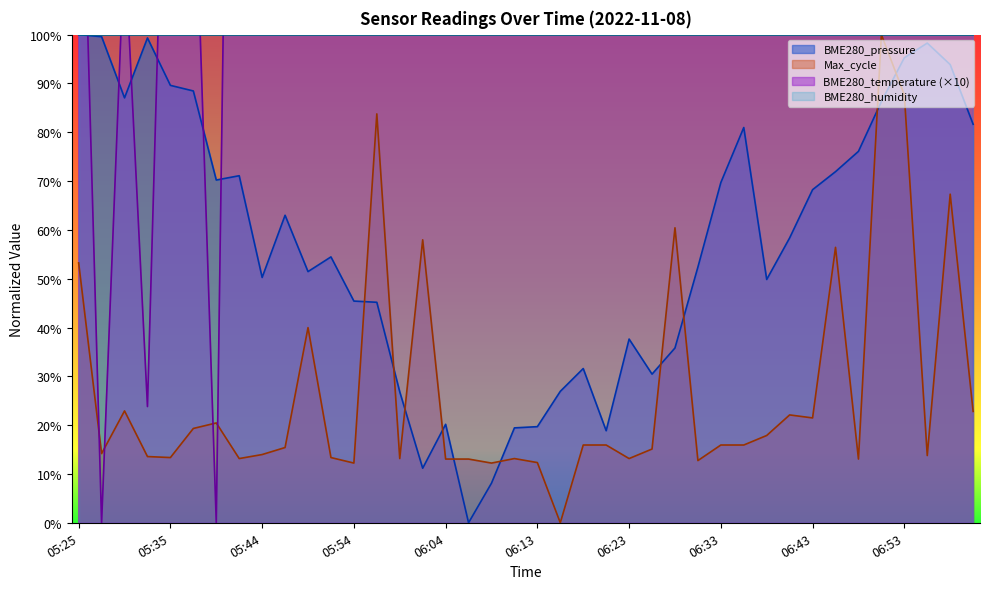

At which label does the data first exceed 452?

05:47